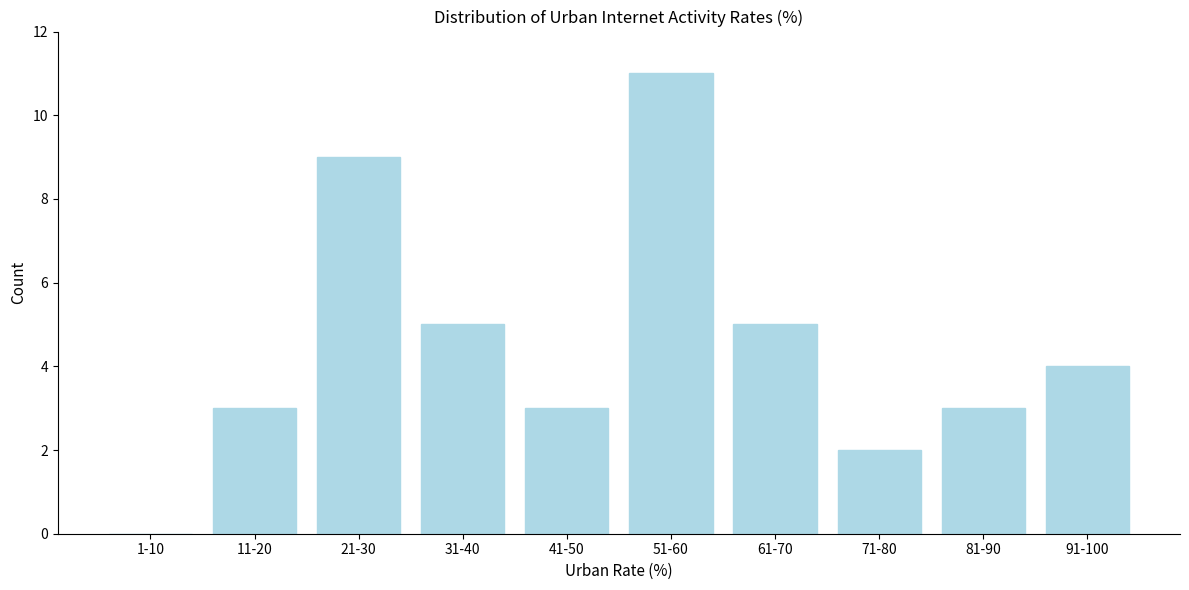

Reading left to right, what are all the values shown in this chart?

1-10=0	11-20=3	21-30=9	31-40=5	41-50=3	51-60=11	61-70=5	71-80=2	81-90=3	91-100=4